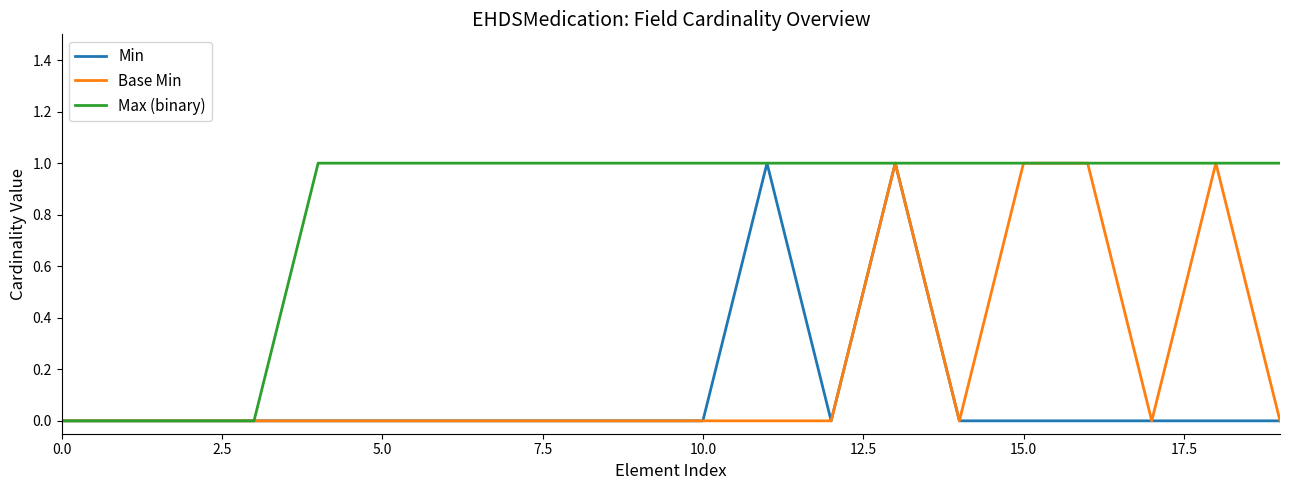

Which series has the largest total across all categories?

Max (binary)